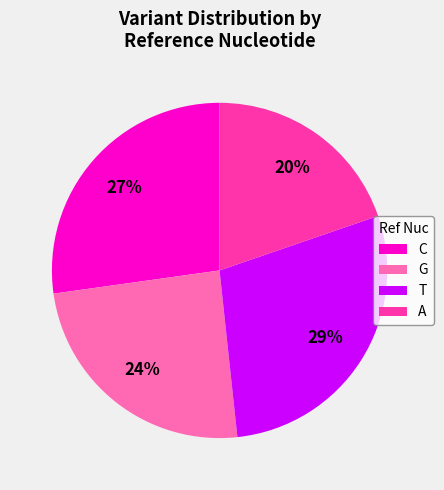

To the nearest percent, what is the combined percentage of C and A?

47%